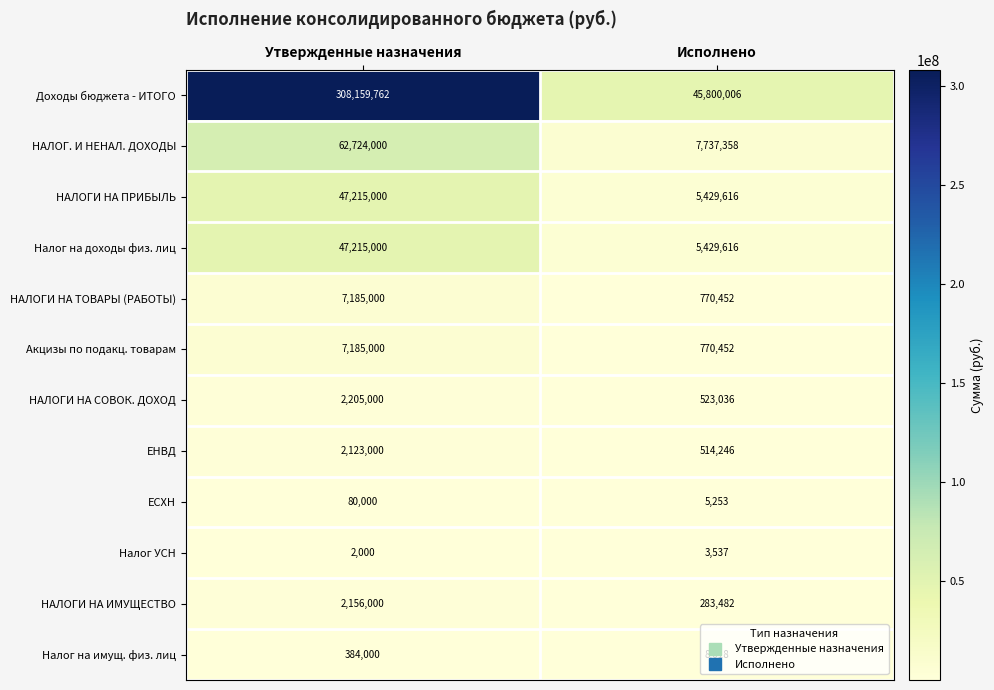

What is the average value of the ЕНВД series?

1318623